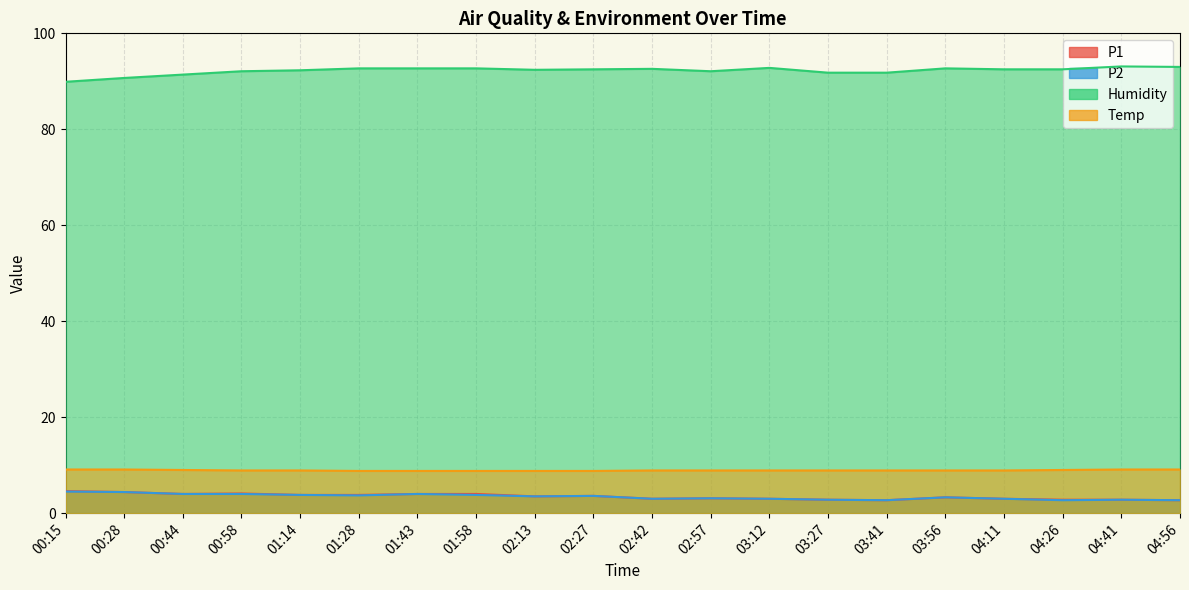

Reading right to left, list all the values displayed in this chart.

P1: 04:56=2.7	04:41=2.8	04:26=2.8	04:11=3.0	03:56=3.3	03:41=2.7	03:27=2.8	03:12=3.0	02:57=3.1	02:42=3.0	02:27=3.6	02:13=3.5	01:58=4.0	01:43=4.0	01:28=3.8	01:14=3.8	00:58=4.1	00:44=4.0	00:28=4.4	00:15=4.6
P2: 04:56=2.7	04:41=2.8	04:26=2.7	04:11=3.0	03:56=3.3	03:41=2.7	03:27=2.8	03:12=3.0	02:57=3.1	02:42=3.0	02:27=3.6	02:13=3.5	01:58=3.8	01:43=4.0	01:28=3.7	01:14=3.8	00:58=4.0	00:44=4.0	00:28=4.4	00:15=4.5
Humidity: 04:56=93.0	04:41=93.1	04:26=92.5	04:11=92.5	03:56=92.7	03:41=91.8	03:27=91.8	03:12=92.8	02:57=92.1	02:42=92.6	02:27=92.5	02:13=92.4	01:58=92.7	01:43=92.7	01:28=92.7	01:14=92.3	00:58=92.1	00:44=91.4	00:28=90.7	00:15=89.9
Temp: 04:56=9.1	04:41=9.1	04:26=9.0	04:11=8.9	03:56=8.9	03:41=8.9	03:27=8.9	03:12=8.9	02:57=8.9	02:42=8.9	02:27=8.8	02:13=8.8	01:58=8.8	01:43=8.8	01:28=8.8	01:14=8.9	00:58=8.9	00:44=9.0	00:28=9.1	00:15=9.1